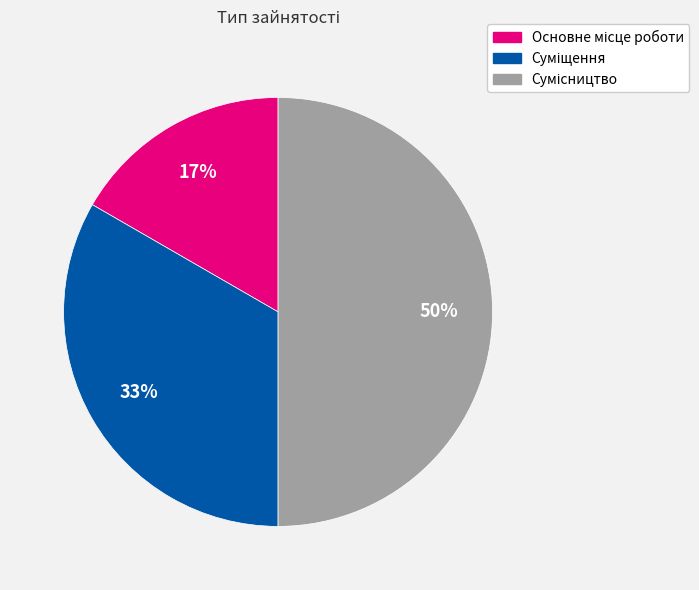

To the nearest percent, what is the average slice percentage?

33%